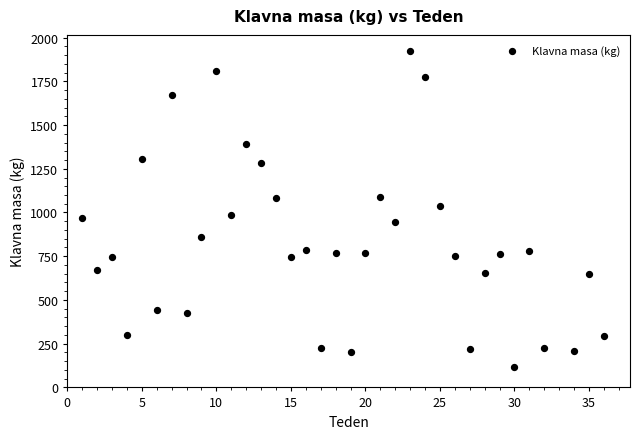

What is the range of X values (max minus min)?

35